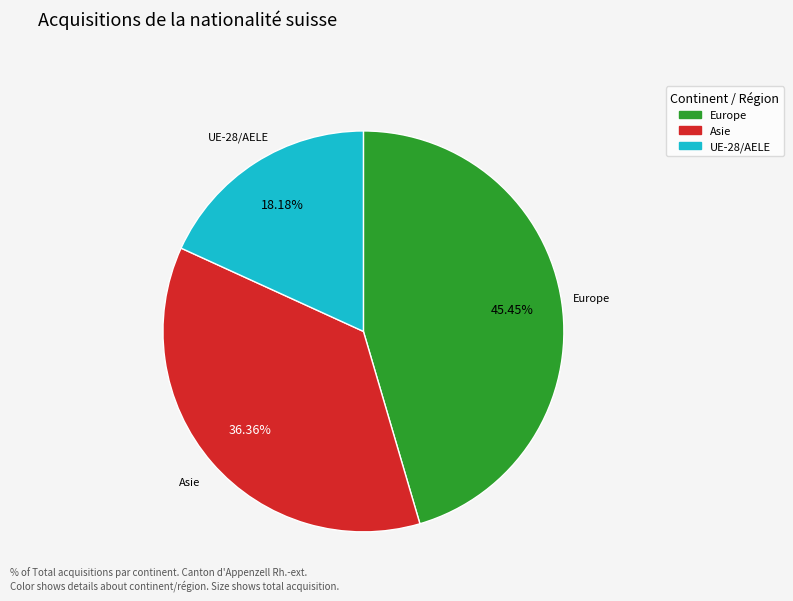

How many segments does this pie chart have?

3